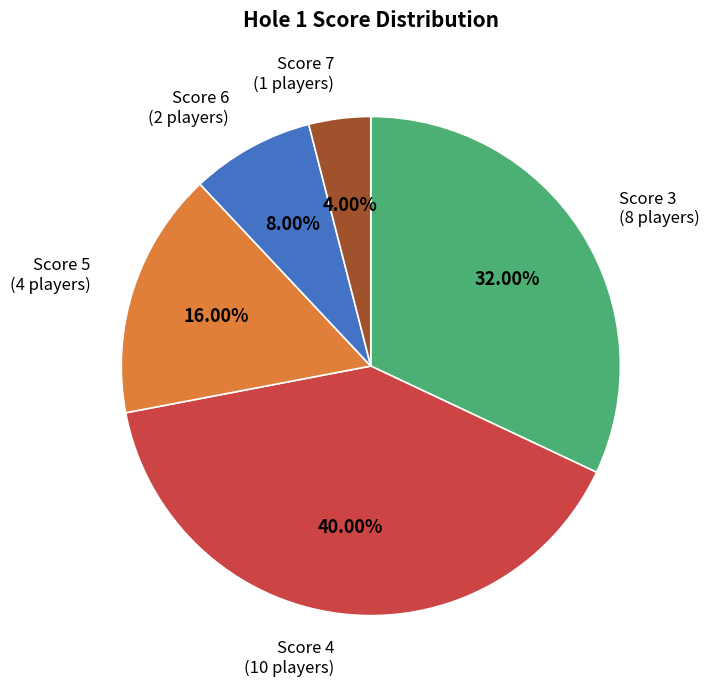

Combined, do Score 6 (2 players) and Score 3 (8 players) account for over 50%?

No